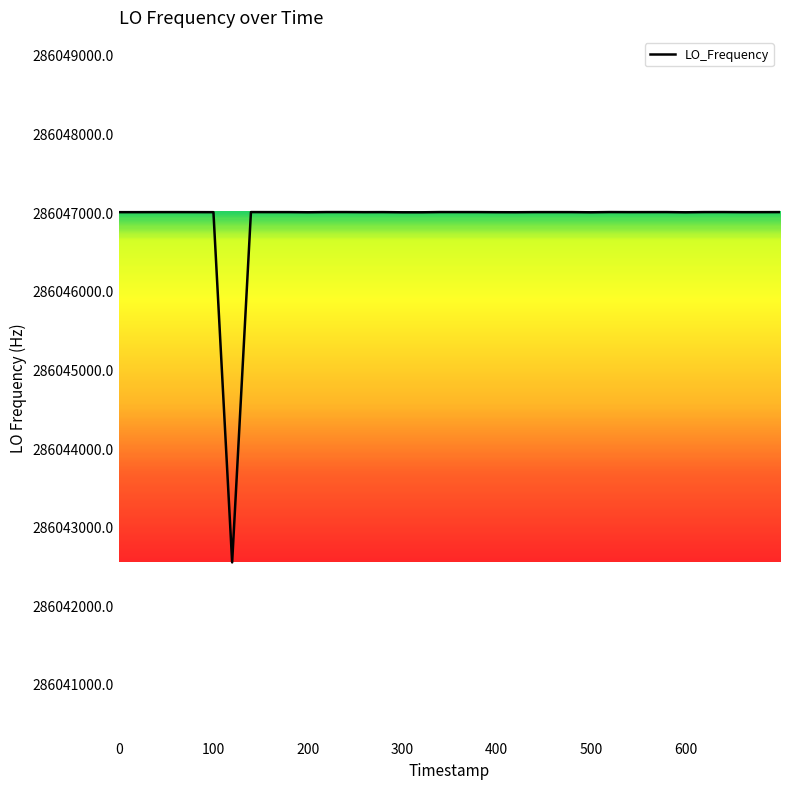

What is the greatest value displayed?

286047001.2